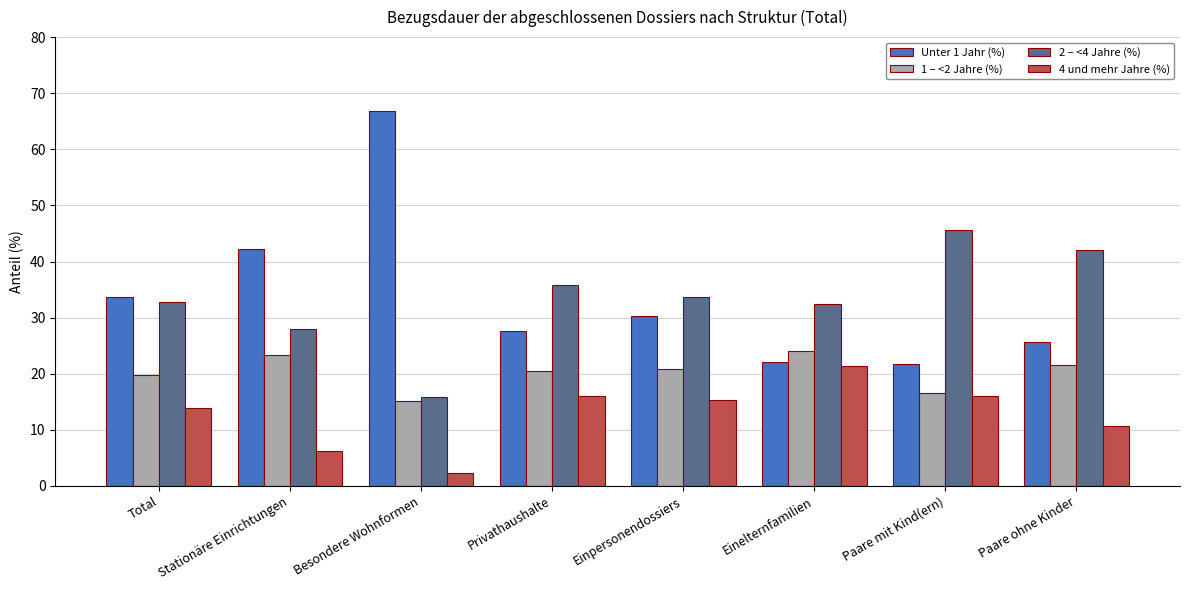

How many groups of bars are there?

8